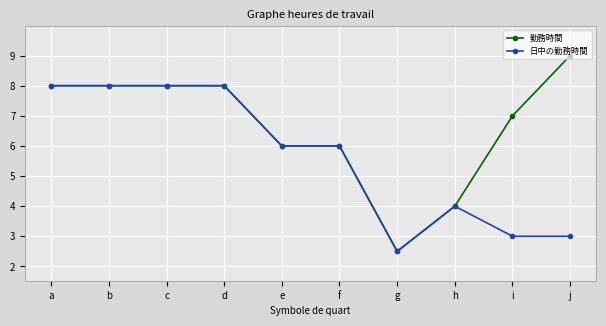

The value of 日中の勤務時間 at c is 13.5. True or false?

False